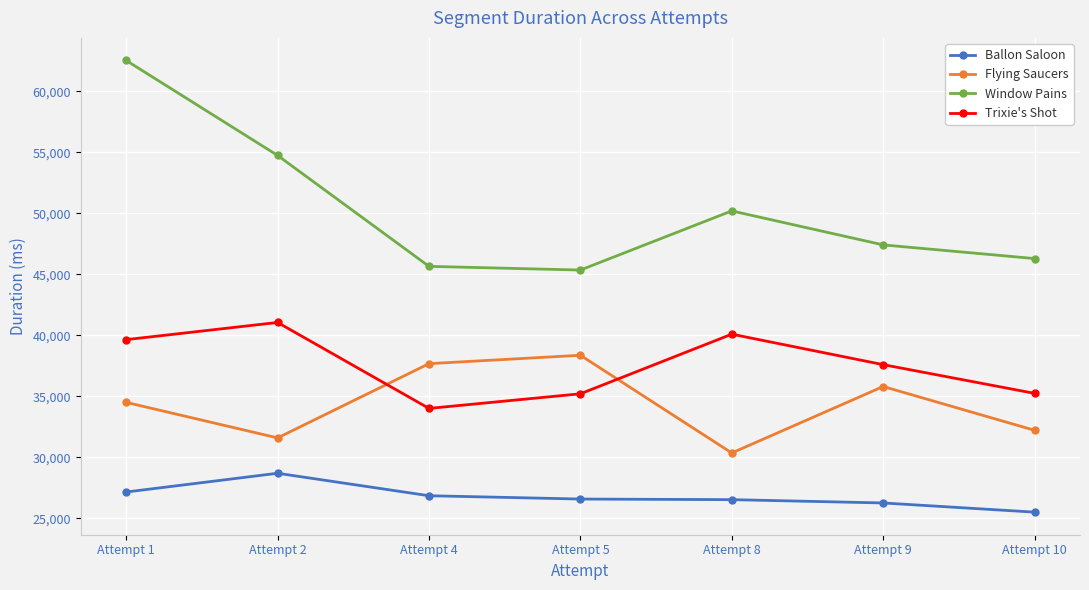

True or false: Trixie's Shot and Ballon Saloon cross at least once.

False